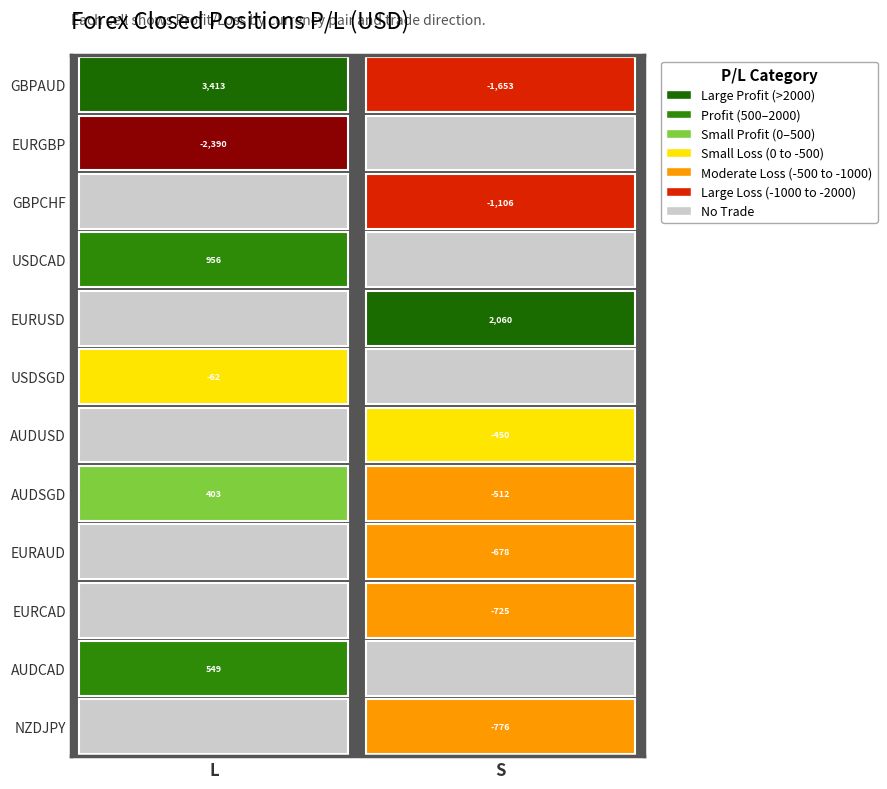

What is the total value across all series at S?

-3840.8